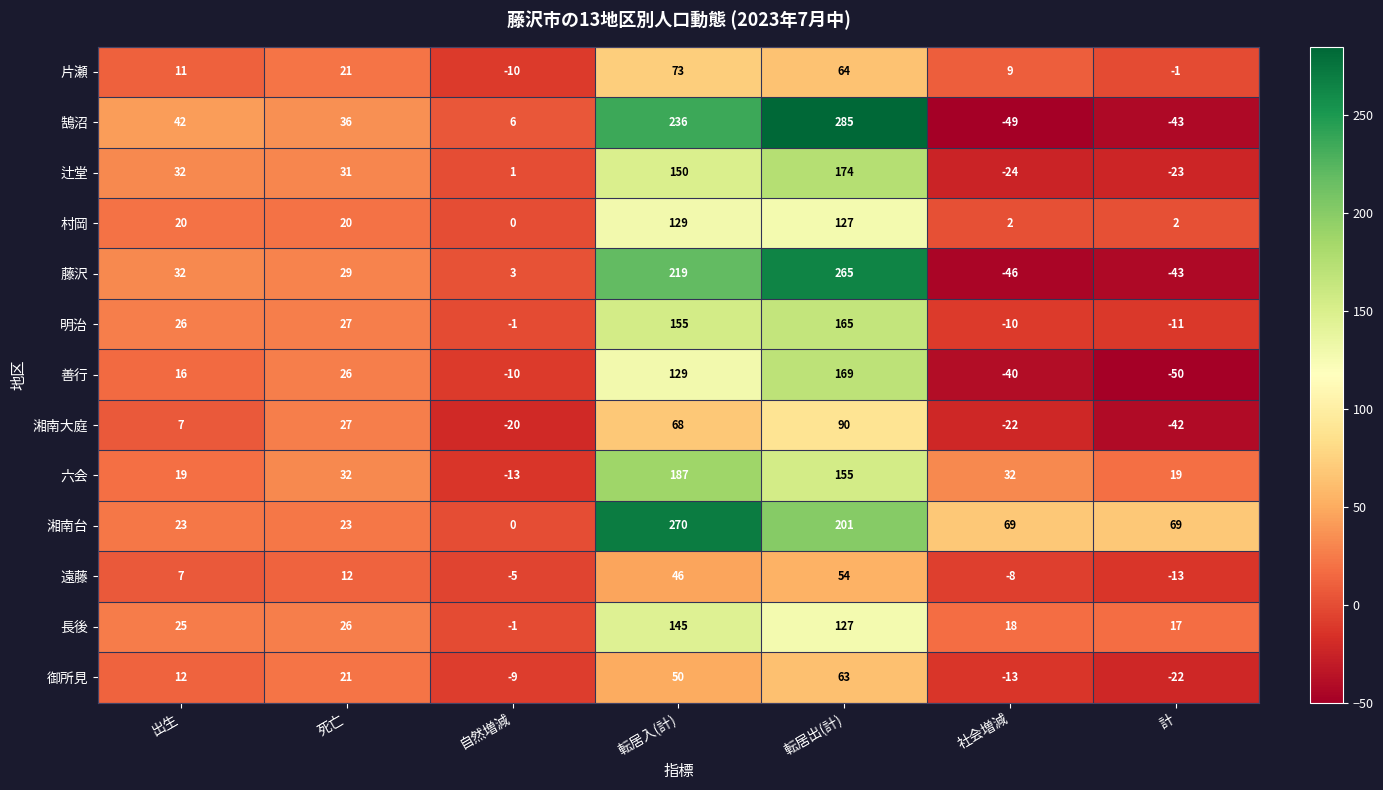

List the series in order of their peak value, highest first.

鵠沼, 湘南台, 藤沢, 六会, 辻堂, 善行, 明治, 長後, 村岡, 湘南大庭, 片瀬, 御所見, 遠藤